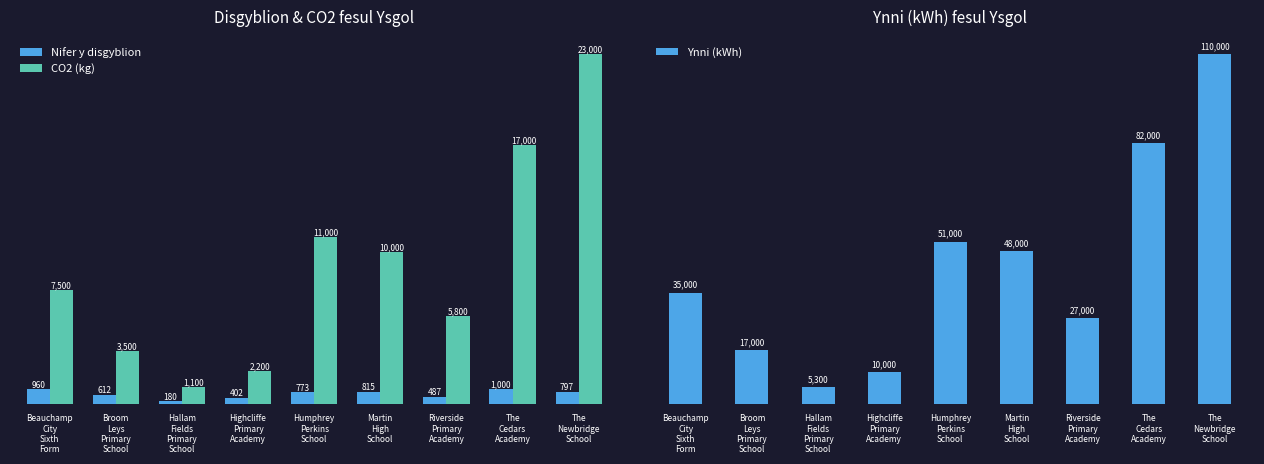

What are all the series names shown in the legend?

Nifer y disgyblion, CO2 (kg), Ynni (kWh)